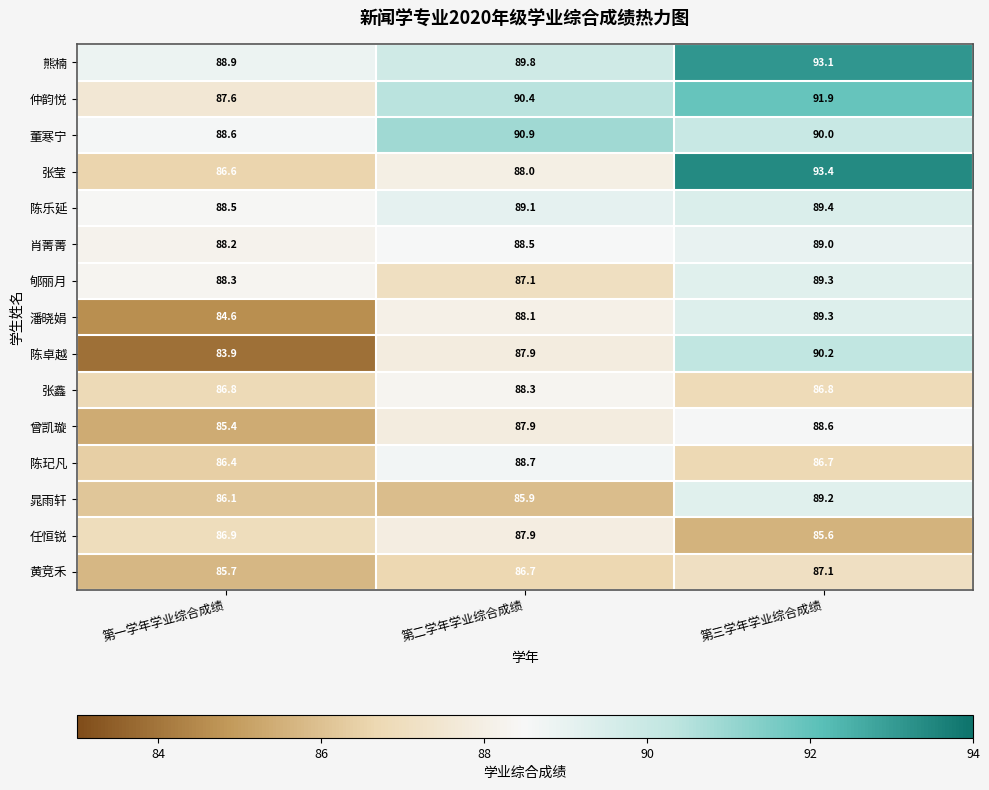

What is the total value across all series at 第一学年学业综合成绩?

1302.5